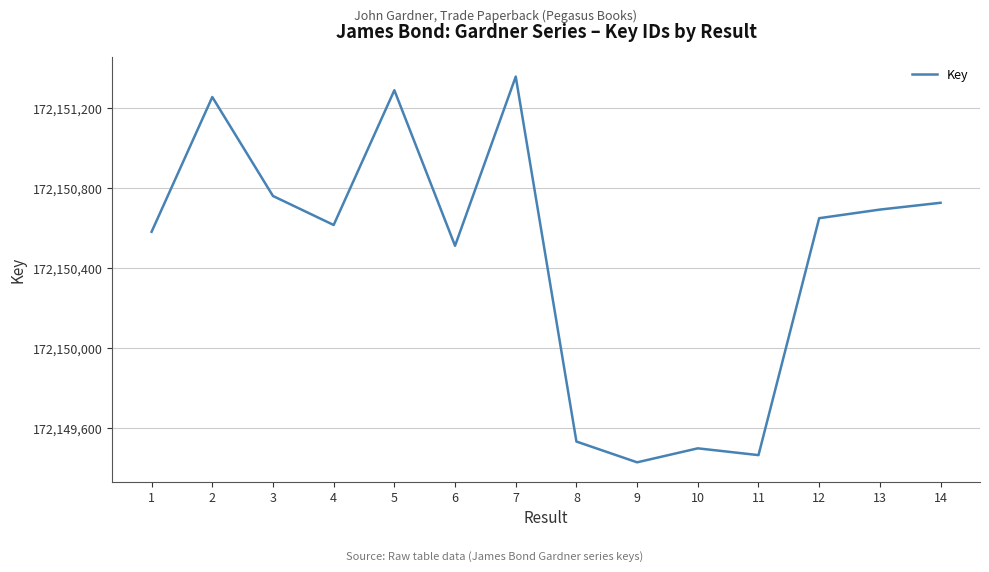

What is the difference between the values at 4 and 10?

1117